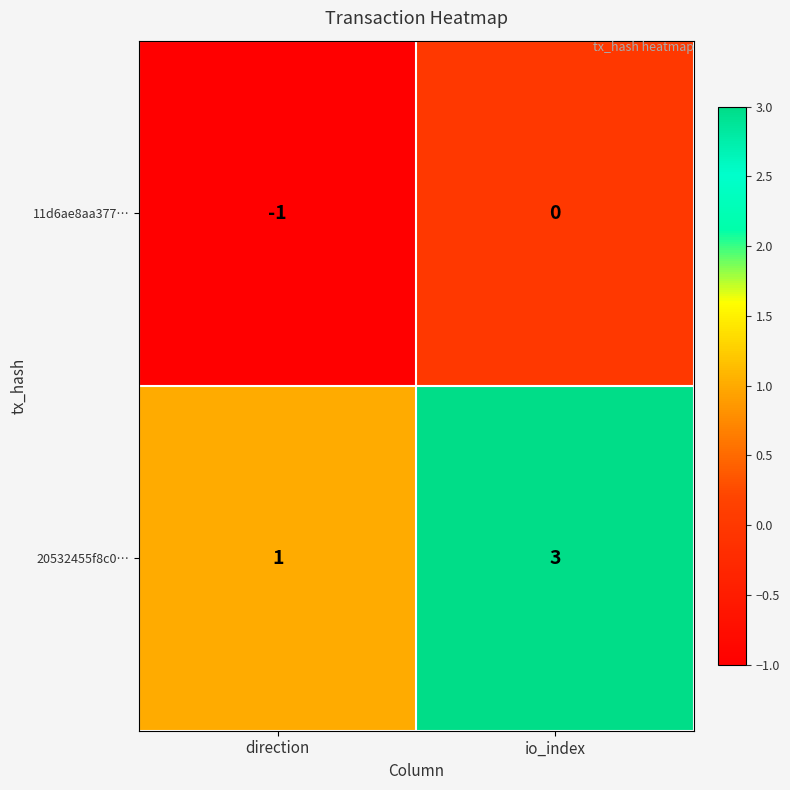

How many categories are shown in the chart?

2